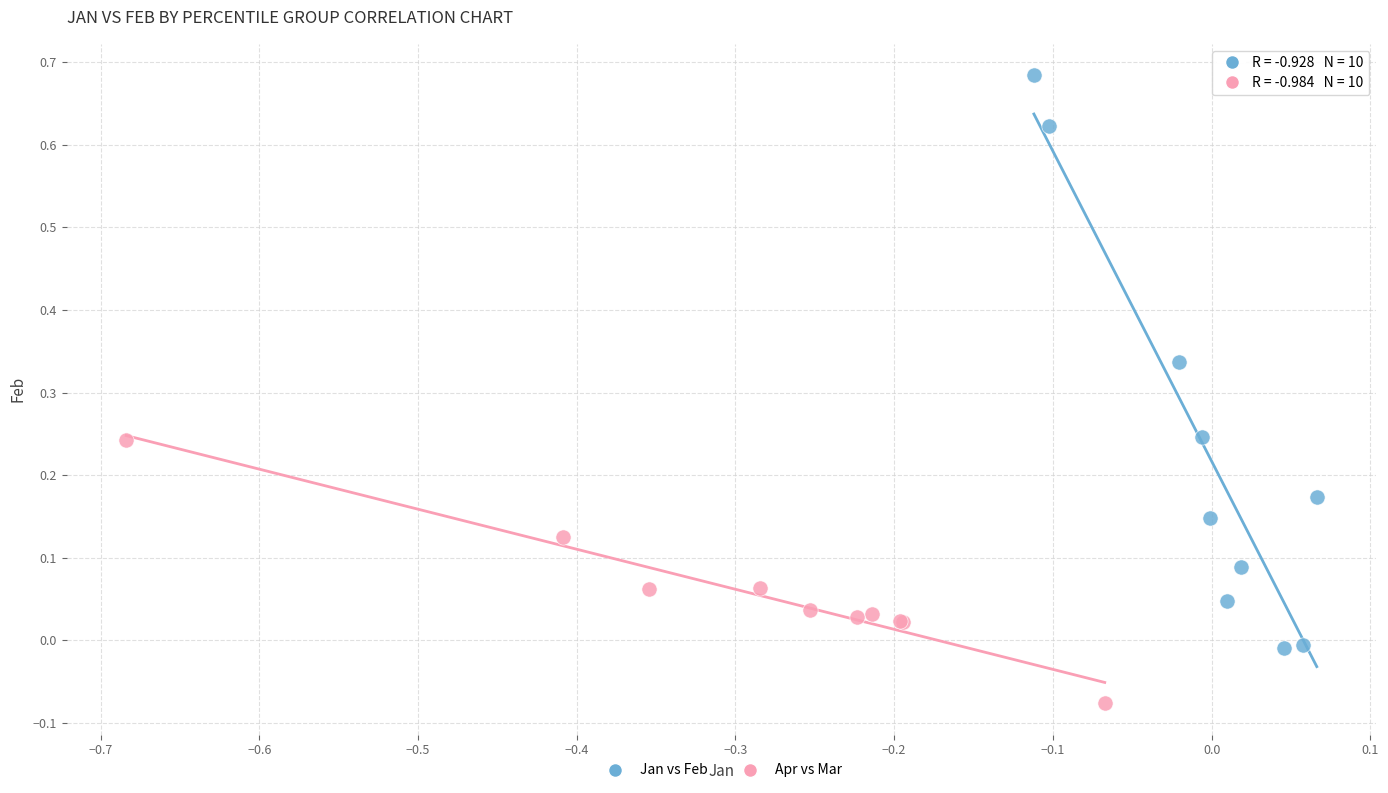

Which series contains the lowest Y value?

Apr vs Mar